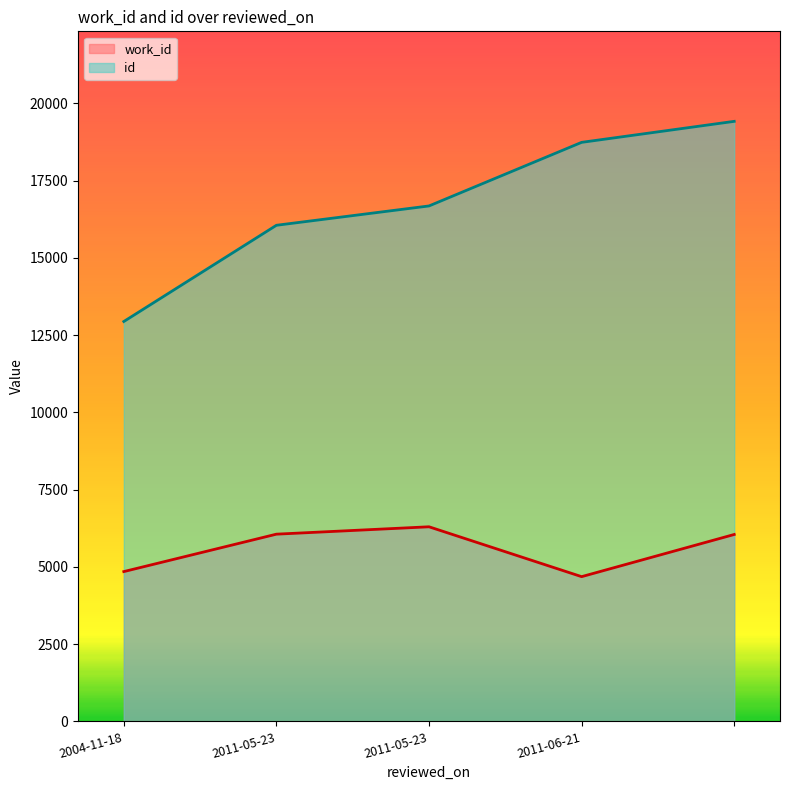

True or false: work_id has a value of 6299 at 2011-05-23.

True